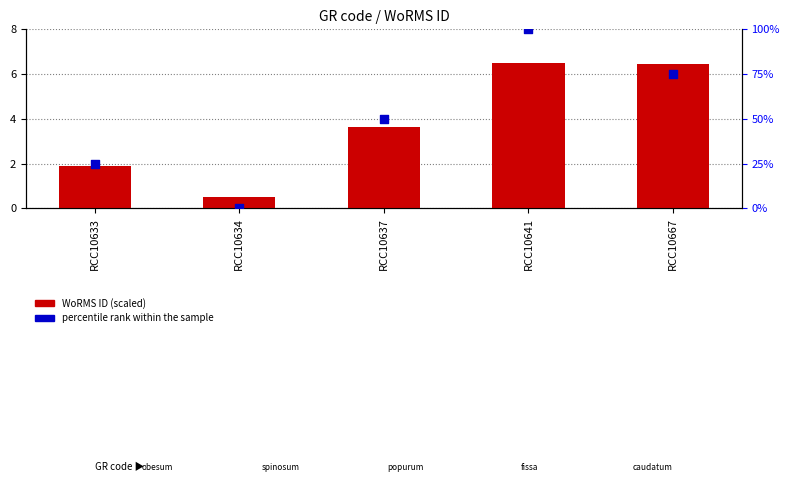

At how many categories does at least one series exceed 94?

1